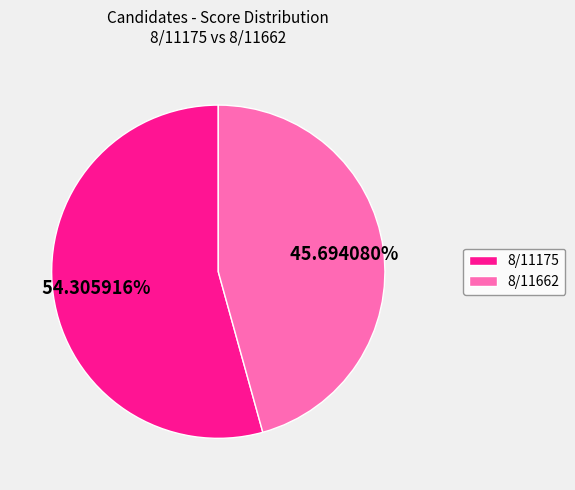

Which has a higher value, 8/11175 or 8/11662?

8/11175